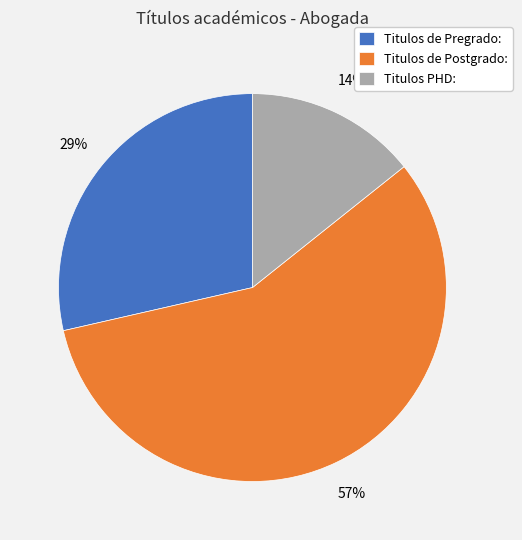

To the nearest percent, what is the average slice percentage?

33%